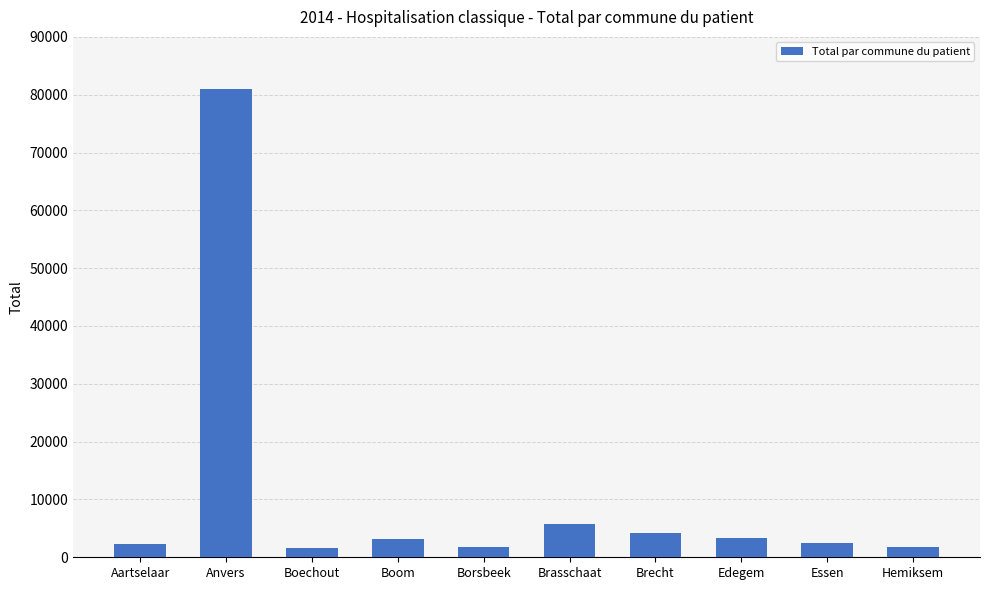

What is the label of the 9th bar from the right?

Anvers